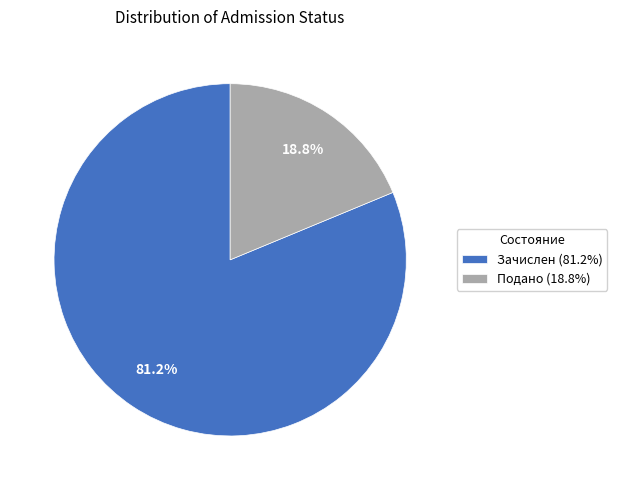

What is the total percentage of Подано and Зачислен?

100.0%